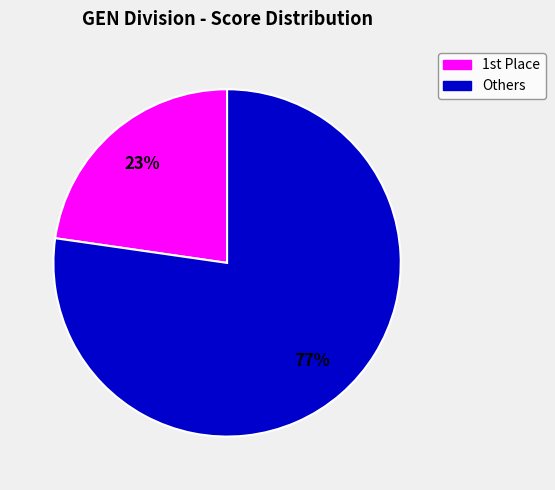

Is there a majority slice in this chart?

Yes